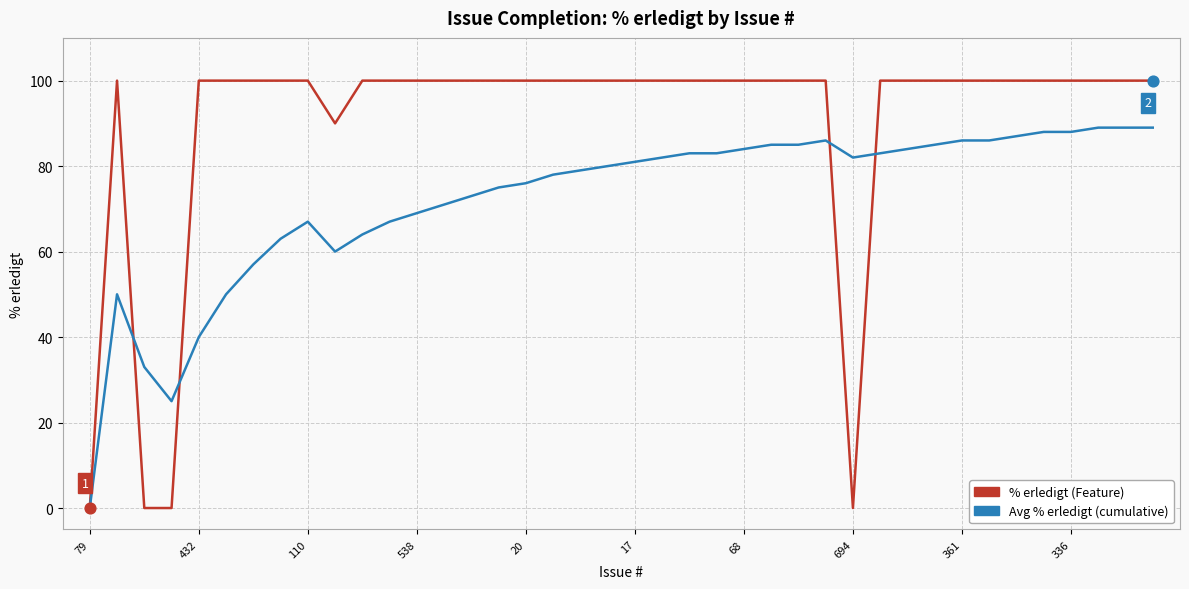

Which series has the largest total across all categories?

% erledigt (Feature)